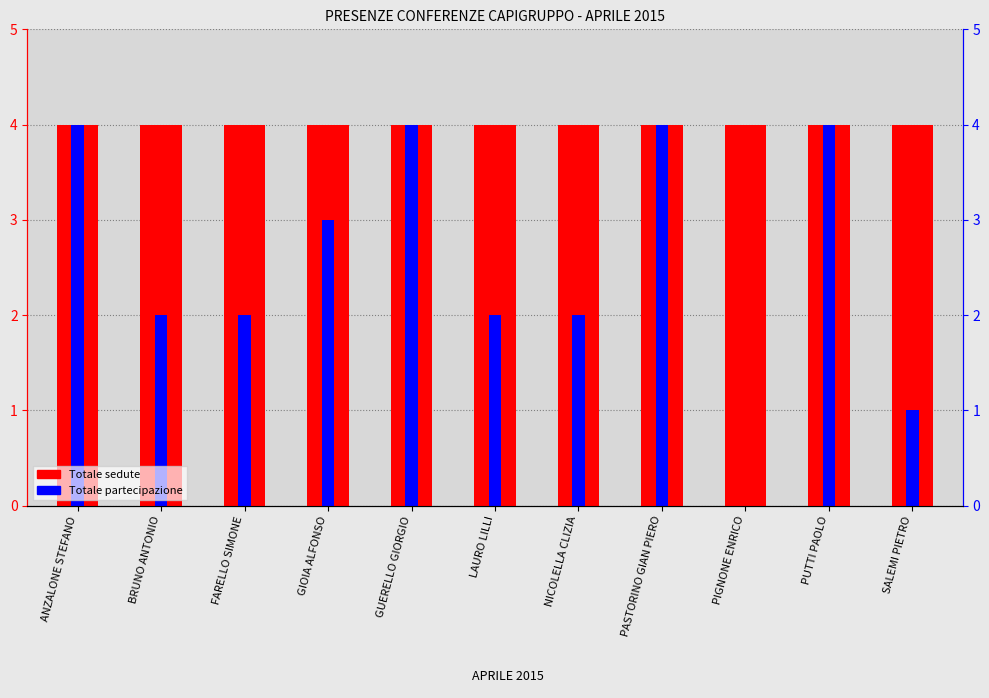

What are all the series names shown in the legend?

Totale sedute, Totale partecipazione